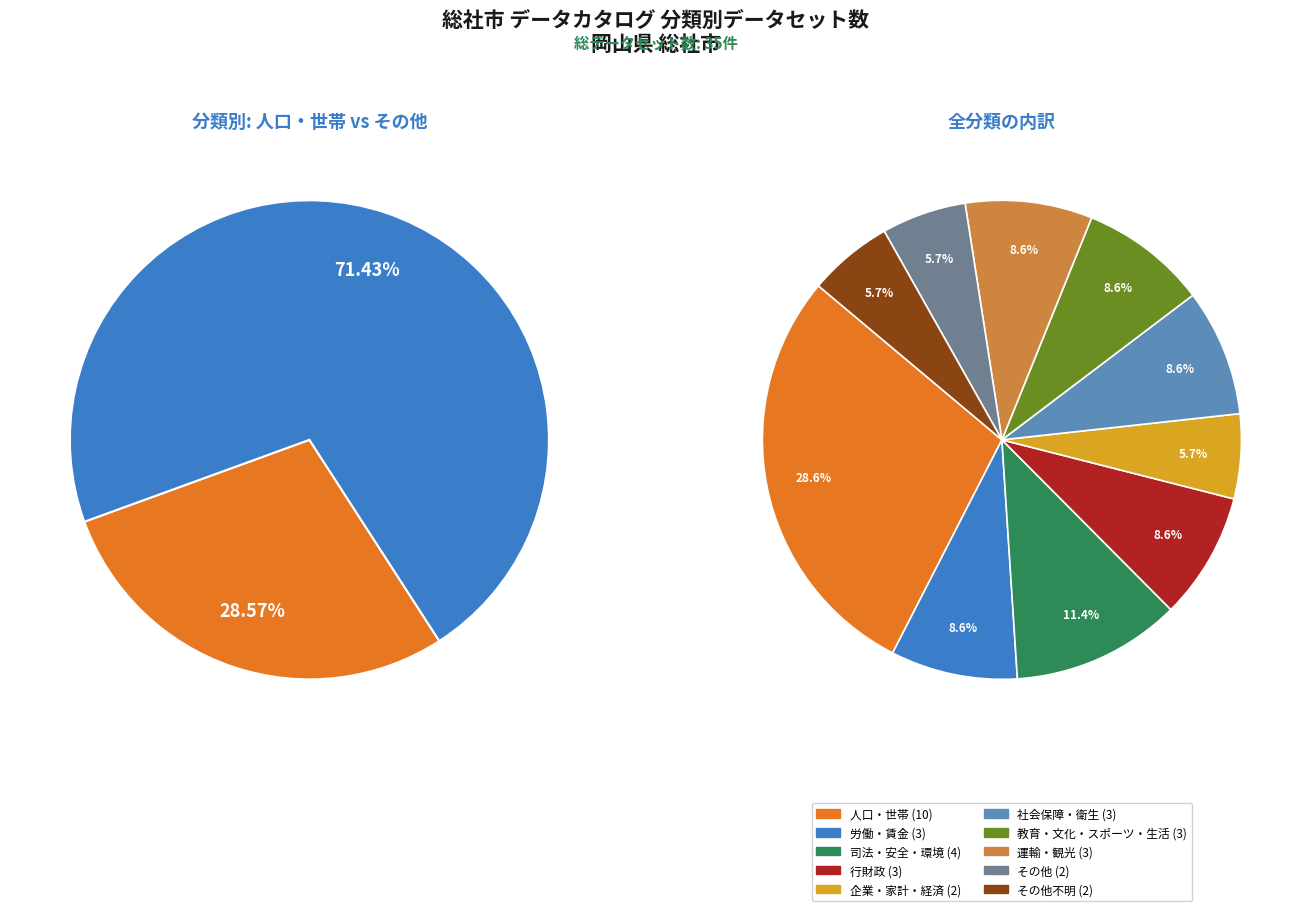

Count the number of slices in the pie.

10